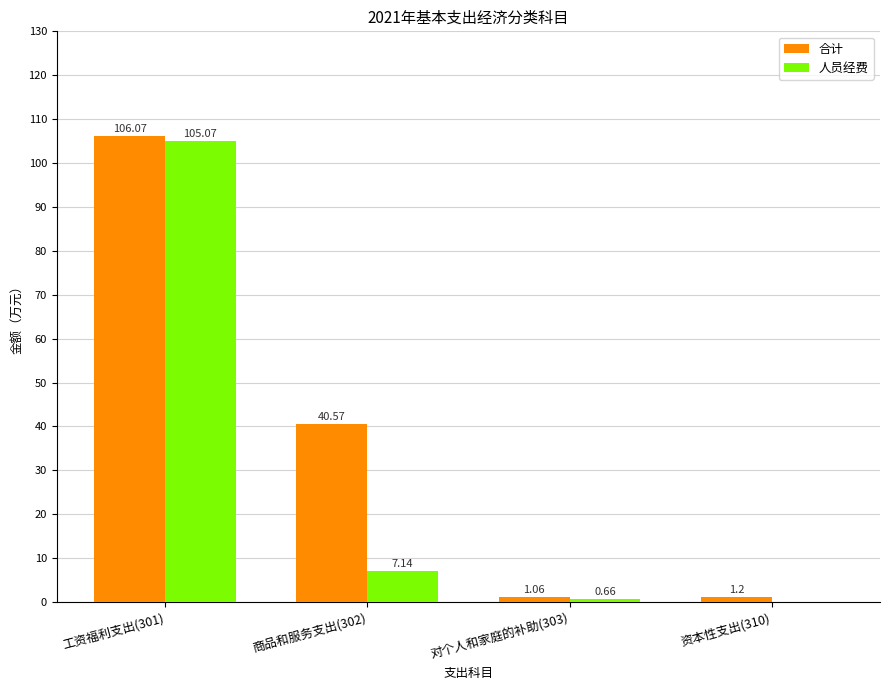

At which label does 人员经费 first exceed 7?

工资福利支出(301)